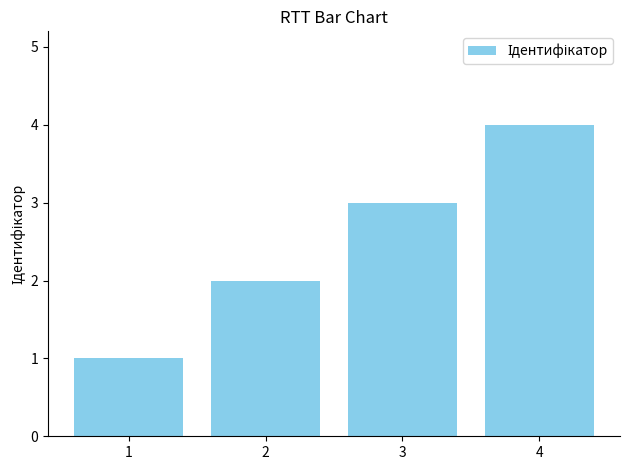

How many distinct data groups are displayed?

1